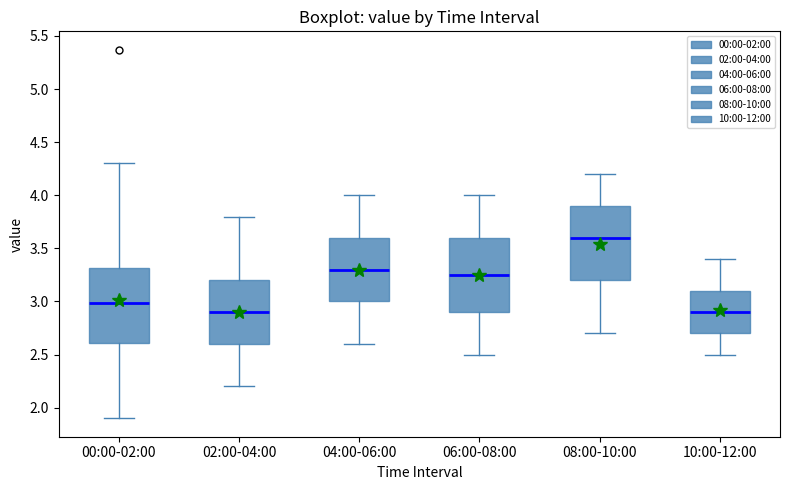

Where does the median line of the box for 02:00-04:00 sit on the y-axis? The values are not printed on the chart, so give them approximately, as read against the axis.

2.90